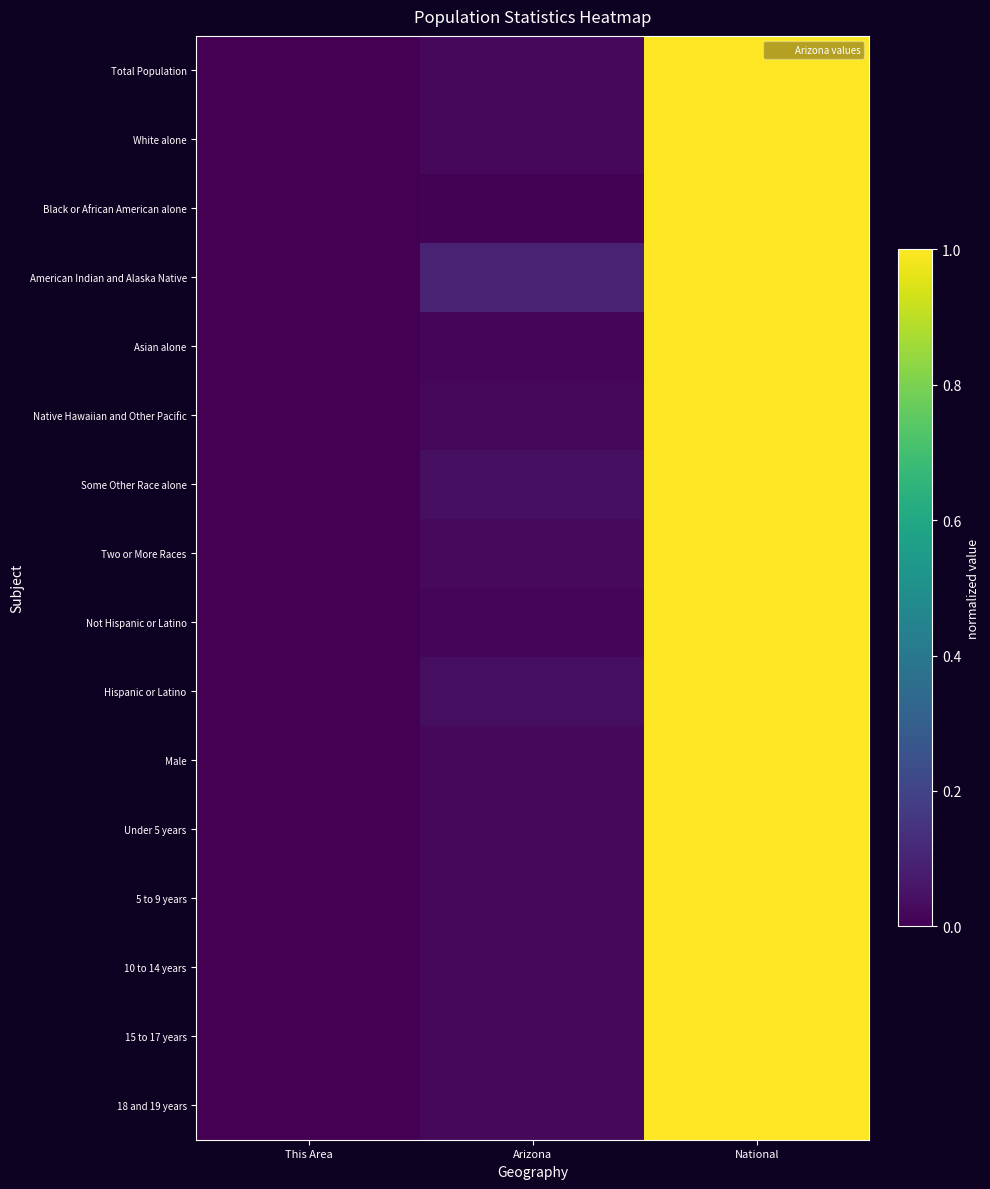

Reading left to right, transcribe all the data shown in this chart.

Total Population: This Area=0.0	Arizona=0.0	National=1.0
White alone: This Area=0.0	Arizona=0.0	National=1.0
Black or African American alone: This Area=0.0	Arizona=0.0	National=1.0
American Indian and Alaska Native: This Area=0.0	Arizona=0.1	National=1.0
Asian alone: This Area=0.0	Arizona=0.0	National=1.0
Native Hawaiian and Other Pacific: This Area=0.0	Arizona=0.0	National=1.0
Some Other Race alone: This Area=0.0	Arizona=0.0	National=1.0
Two or More Races: This Area=0.0	Arizona=0.0	National=1.0
Not Hispanic or Latino: This Area=0.0	Arizona=0.0	National=1.0
Hispanic or Latino: This Area=0.0	Arizona=0.0	National=1.0
Male: This Area=0.0	Arizona=0.0	National=1.0
Under 5 years: This Area=0.0	Arizona=0.0	National=1.0
5 to 9 years: This Area=0.0	Arizona=0.0	National=1.0
10 to 14 years: This Area=0.0	Arizona=0.0	National=1.0
15 to 17 years: This Area=0.0	Arizona=0.0	National=1.0
18 and 19 years: This Area=0.0	Arizona=0.0	National=1.0